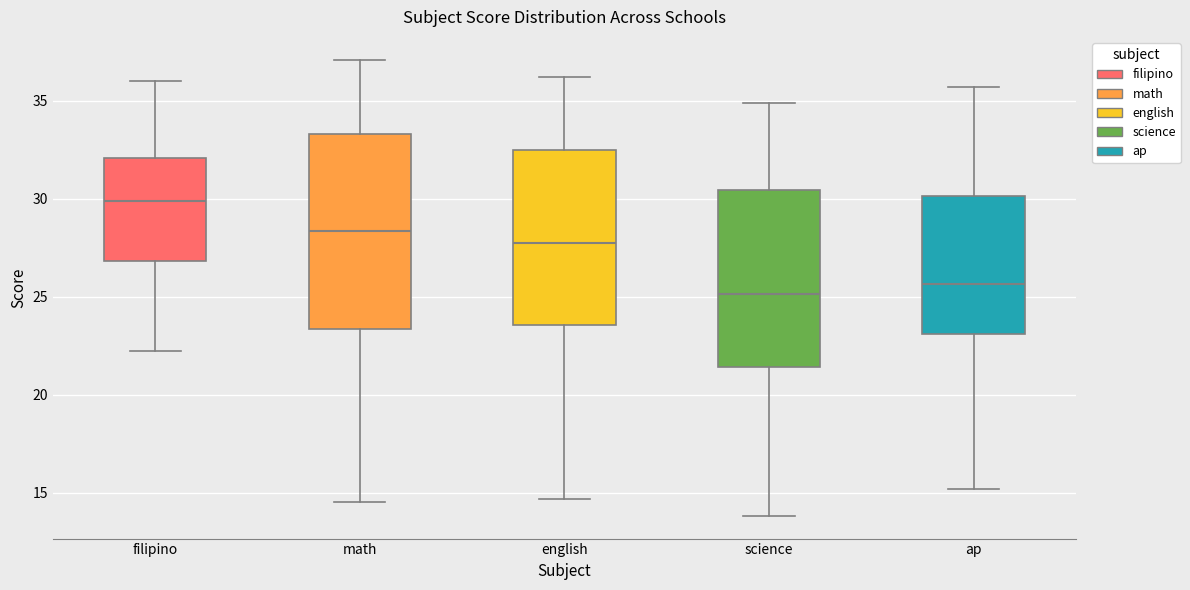

Reading left to right, transcribe this box plot: for each box, give where its median line is, the range the box spans, and where its two whiskers end, as read against the y-axis. The values are not printed on the chart, so give them approximately, as read against the axis.

filipino: median 30.0, box 27.0 to 32.0, whiskers 22.0 to 36.0
math: median 28.5, box 23.5 to 33.5, whiskers 14.5 to 37.0
english: median 27.5, box 23.5 to 32.5, whiskers 14.5 to 36.0
science: median 25.0, box 21.5 to 30.5, whiskers 14.0 to 35.0
ap: median 25.5, box 23.0 to 30.0, whiskers 15.0 to 35.5